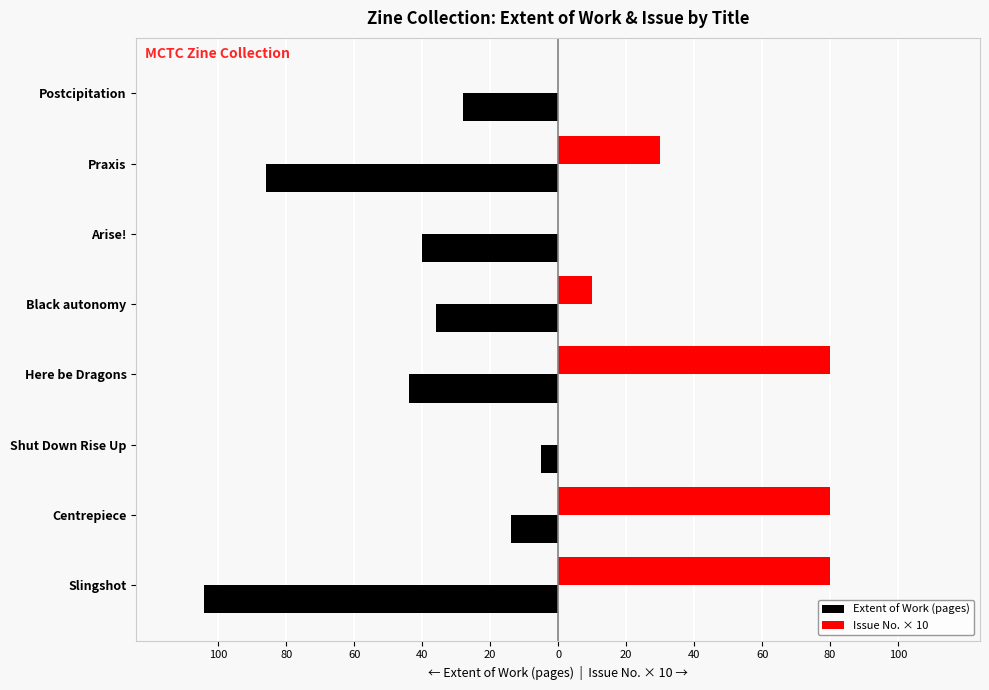

What is the average value of the Issue No. × 10 series?

35.0